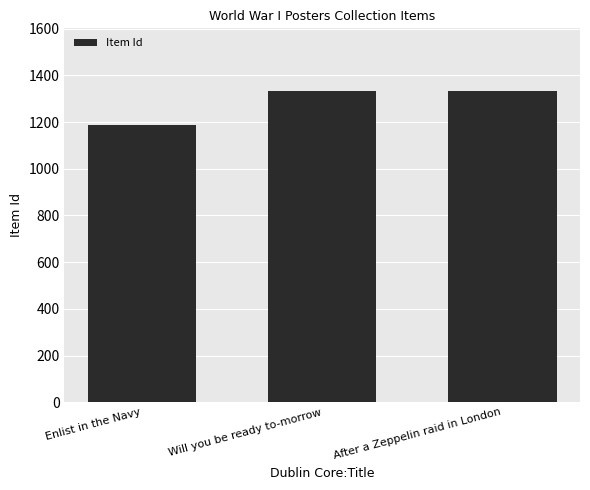

How many bars are there in total?

3